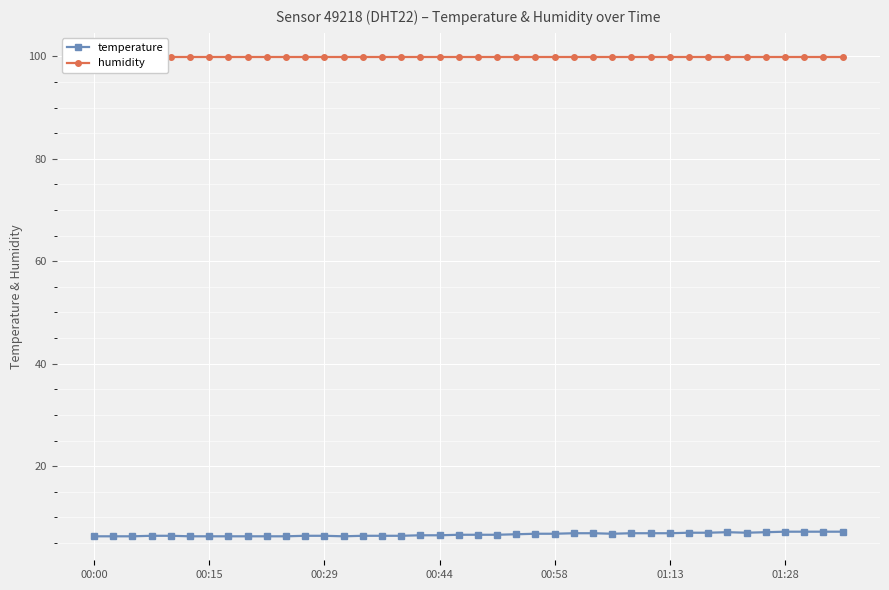

What is the average value of the humidity series?

99.9